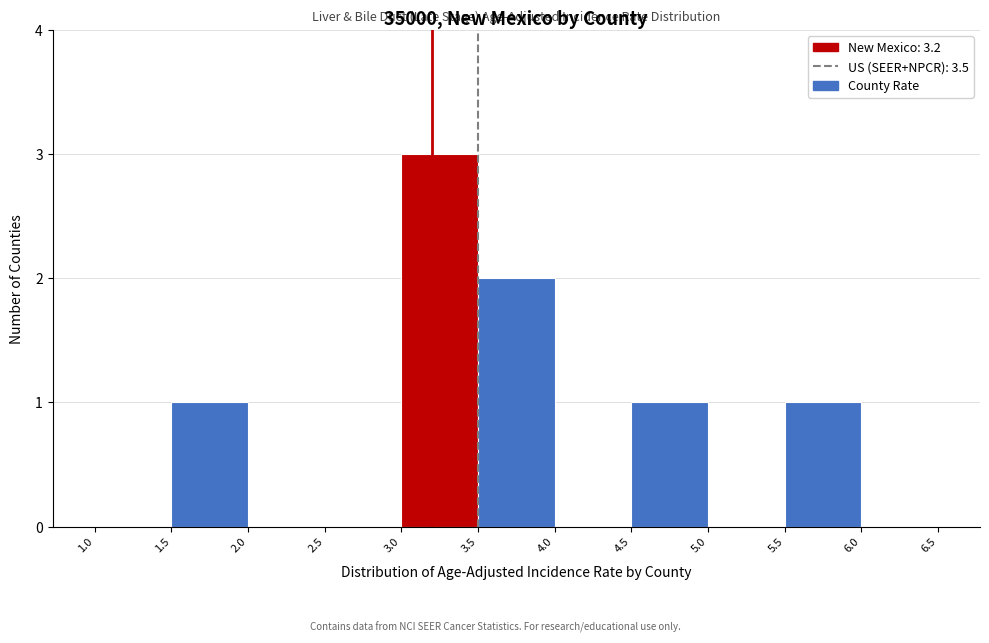

Over which range of the x-axis is the bar tallest?

3.0 to 3.5